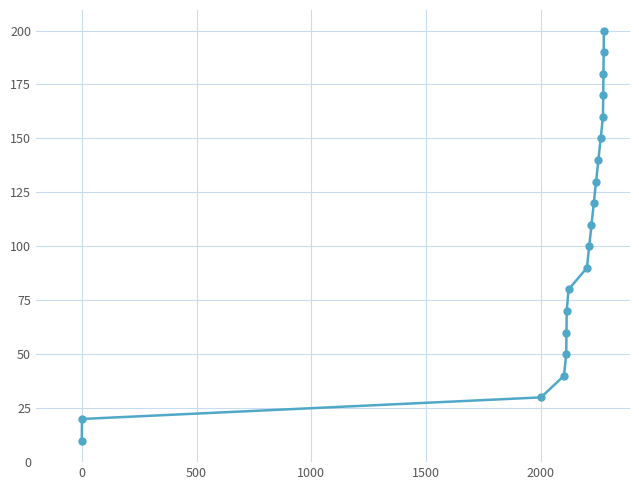

What is the smallest value displayed?

10